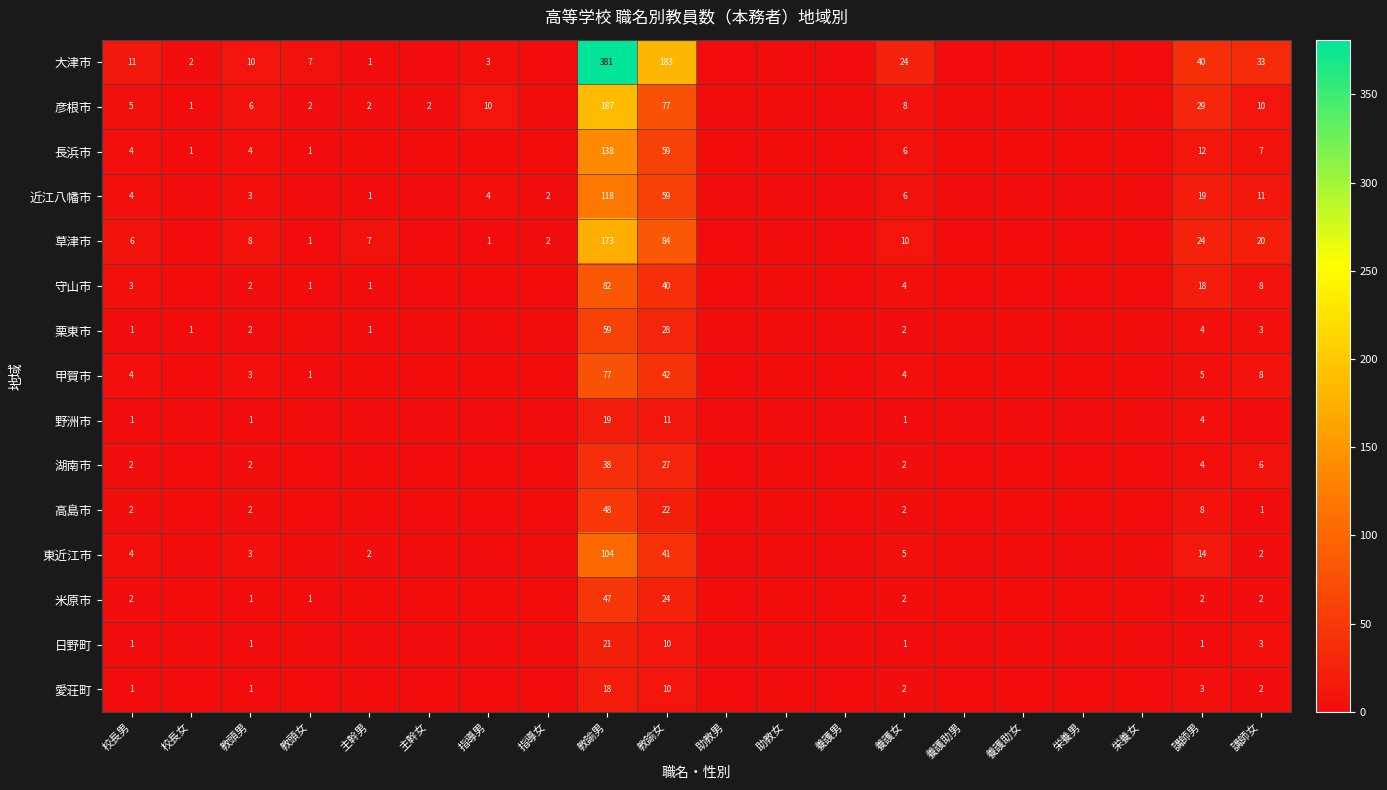

The value of 草津市 at 教頭男 is 11. True or false?

False